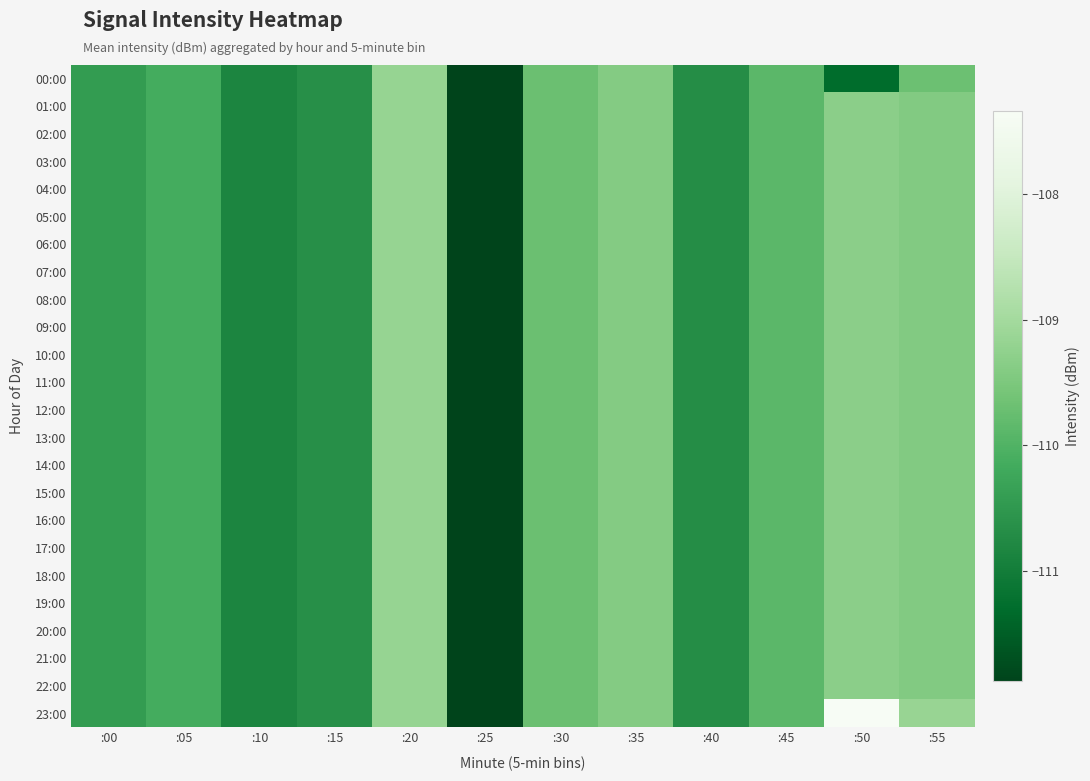

Reading left to right, what are all the values shown in this chart?

00:00: :00=-110.4	:05=-110.1	:10=-110.8	:15=-110.7	:20=-109.2	:25=-111.9	:30=-109.7	:35=-109.4	:40=-110.7	:45=-109.9	:50=-111.3	:55=-109.7
01:00: :00=-110.4	:05=-110.1	:10=-110.8	:15=-110.7	:20=-109.2	:25=-111.9	:30=-109.7	:35=-109.4	:40=-110.7	:45=-109.9	:50=-109.3	:55=-109.4
02:00: :00=-110.4	:05=-110.1	:10=-110.8	:15=-110.7	:20=-109.2	:25=-111.9	:30=-109.7	:35=-109.4	:40=-110.7	:45=-109.9	:50=-109.3	:55=-109.4
03:00: :00=-110.4	:05=-110.1	:10=-110.8	:15=-110.7	:20=-109.2	:25=-111.9	:30=-109.7	:35=-109.4	:40=-110.7	:45=-109.9	:50=-109.3	:55=-109.4
04:00: :00=-110.4	:05=-110.1	:10=-110.8	:15=-110.7	:20=-109.2	:25=-111.9	:30=-109.7	:35=-109.4	:40=-110.7	:45=-109.9	:50=-109.3	:55=-109.4
05:00: :00=-110.4	:05=-110.1	:10=-110.8	:15=-110.7	:20=-109.2	:25=-111.9	:30=-109.7	:35=-109.4	:40=-110.7	:45=-109.9	:50=-109.3	:55=-109.4
06:00: :00=-110.4	:05=-110.1	:10=-110.8	:15=-110.7	:20=-109.2	:25=-111.9	:30=-109.7	:35=-109.4	:40=-110.7	:45=-109.9	:50=-109.3	:55=-109.4
07:00: :00=-110.4	:05=-110.1	:10=-110.8	:15=-110.7	:20=-109.2	:25=-111.9	:30=-109.7	:35=-109.4	:40=-110.7	:45=-109.9	:50=-109.3	:55=-109.4
08:00: :00=-110.4	:05=-110.1	:10=-110.8	:15=-110.7	:20=-109.2	:25=-111.9	:30=-109.7	:35=-109.4	:40=-110.7	:45=-109.9	:50=-109.3	:55=-109.4
09:00: :00=-110.4	:05=-110.1	:10=-110.8	:15=-110.7	:20=-109.2	:25=-111.9	:30=-109.7	:35=-109.4	:40=-110.7	:45=-109.9	:50=-109.3	:55=-109.4
10:00: :00=-110.4	:05=-110.1	:10=-110.8	:15=-110.7	:20=-109.2	:25=-111.9	:30=-109.7	:35=-109.4	:40=-110.7	:45=-109.9	:50=-109.3	:55=-109.4
11:00: :00=-110.4	:05=-110.1	:10=-110.8	:15=-110.7	:20=-109.2	:25=-111.9	:30=-109.7	:35=-109.4	:40=-110.7	:45=-109.9	:50=-109.3	:55=-109.4
12:00: :00=-110.4	:05=-110.1	:10=-110.8	:15=-110.7	:20=-109.2	:25=-111.9	:30=-109.7	:35=-109.4	:40=-110.7	:45=-109.9	:50=-109.3	:55=-109.4
13:00: :00=-110.4	:05=-110.1	:10=-110.8	:15=-110.7	:20=-109.2	:25=-111.9	:30=-109.7	:35=-109.4	:40=-110.7	:45=-109.9	:50=-109.3	:55=-109.4
14:00: :00=-110.4	:05=-110.1	:10=-110.8	:15=-110.7	:20=-109.2	:25=-111.9	:30=-109.7	:35=-109.4	:40=-110.7	:45=-109.9	:50=-109.3	:55=-109.4
15:00: :00=-110.4	:05=-110.1	:10=-110.8	:15=-110.7	:20=-109.2	:25=-111.9	:30=-109.7	:35=-109.4	:40=-110.7	:45=-109.9	:50=-109.3	:55=-109.4
16:00: :00=-110.4	:05=-110.1	:10=-110.8	:15=-110.7	:20=-109.2	:25=-111.9	:30=-109.7	:35=-109.4	:40=-110.7	:45=-109.9	:50=-109.3	:55=-109.4
17:00: :00=-110.4	:05=-110.1	:10=-110.8	:15=-110.7	:20=-109.2	:25=-111.9	:30=-109.7	:35=-109.4	:40=-110.7	:45=-109.9	:50=-109.3	:55=-109.4
18:00: :00=-110.4	:05=-110.1	:10=-110.8	:15=-110.7	:20=-109.2	:25=-111.9	:30=-109.7	:35=-109.4	:40=-110.7	:45=-109.9	:50=-109.3	:55=-109.4
19:00: :00=-110.4	:05=-110.1	:10=-110.8	:15=-110.7	:20=-109.2	:25=-111.9	:30=-109.7	:35=-109.4	:40=-110.7	:45=-109.9	:50=-109.3	:55=-109.4
20:00: :00=-110.4	:05=-110.1	:10=-110.8	:15=-110.7	:20=-109.2	:25=-111.9	:30=-109.7	:35=-109.4	:40=-110.7	:45=-109.9	:50=-109.3	:55=-109.4
21:00: :00=-110.4	:05=-110.1	:10=-110.8	:15=-110.7	:20=-109.2	:25=-111.9	:30=-109.7	:35=-109.4	:40=-110.7	:45=-109.9	:50=-109.3	:55=-109.4
22:00: :00=-110.4	:05=-110.1	:10=-110.8	:15=-110.7	:20=-109.2	:25=-111.9	:30=-109.7	:35=-109.4	:40=-110.7	:45=-109.9	:50=-109.3	:55=-109.4
23:00: :00=-110.4	:05=-110.1	:10=-110.8	:15=-110.7	:20=-109.2	:25=-111.9	:30=-109.7	:35=-109.4	:40=-110.7	:45=-109.9	:50=-107.3	:55=-109.2